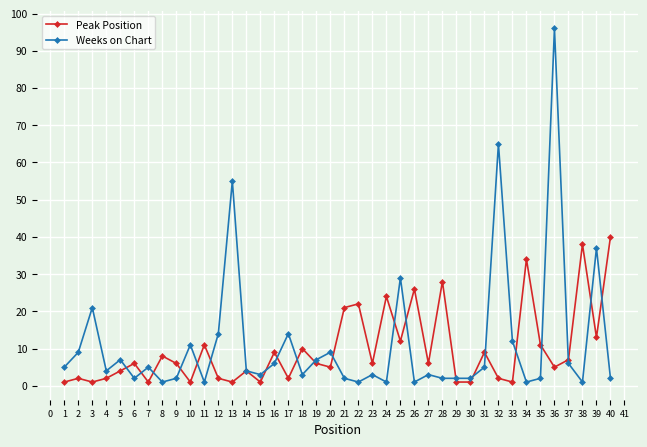

True or false: Peak Position and Weeks on Chart cross at least once.

True